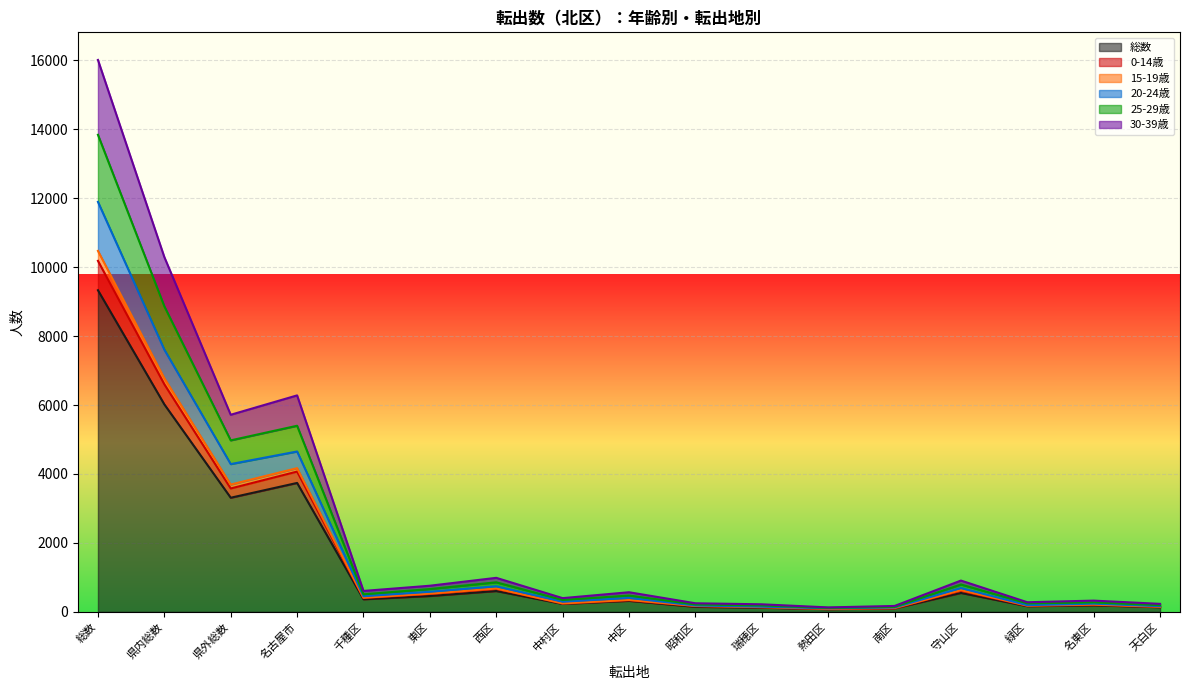

What are all the series names shown in the legend?

総数, 0-14歳, 15-19歳, 20-24歳, 25-29歳, 30-39歳